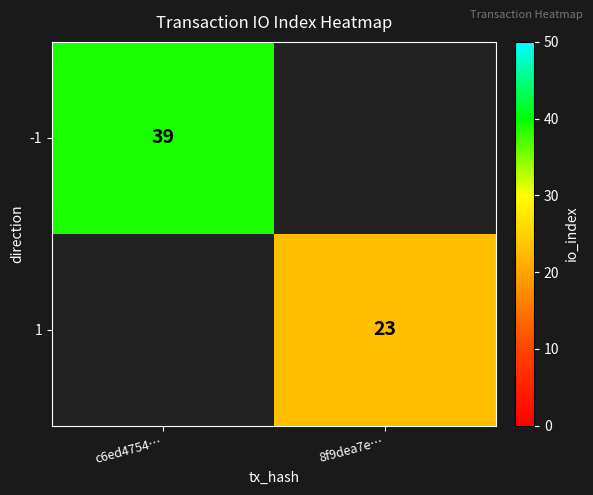

Is it true that -1 equals 70 at c6ed4754…?

False